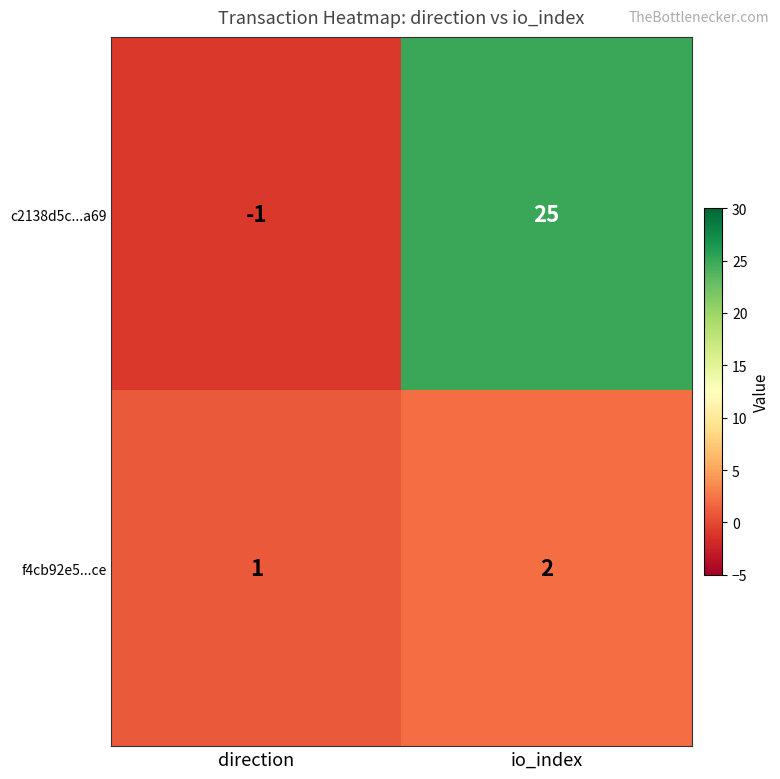

Rank the series by their average value, from highest to lowest.

c2138d5c...a69, f4cb92e5...ce